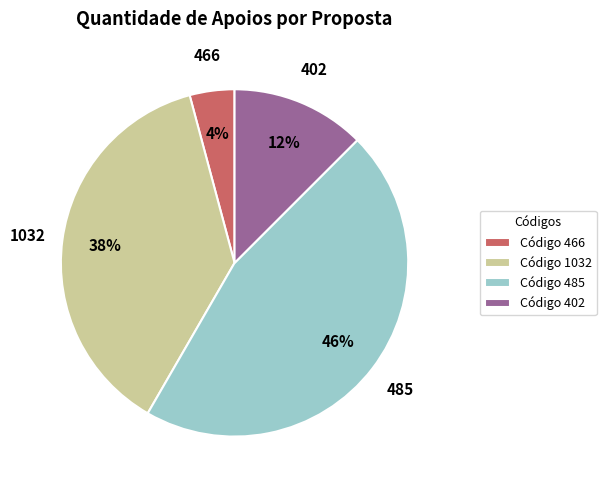

Rank the categories by value from lowest to highest.

Código 466, Código 402, Código 1032, Código 485